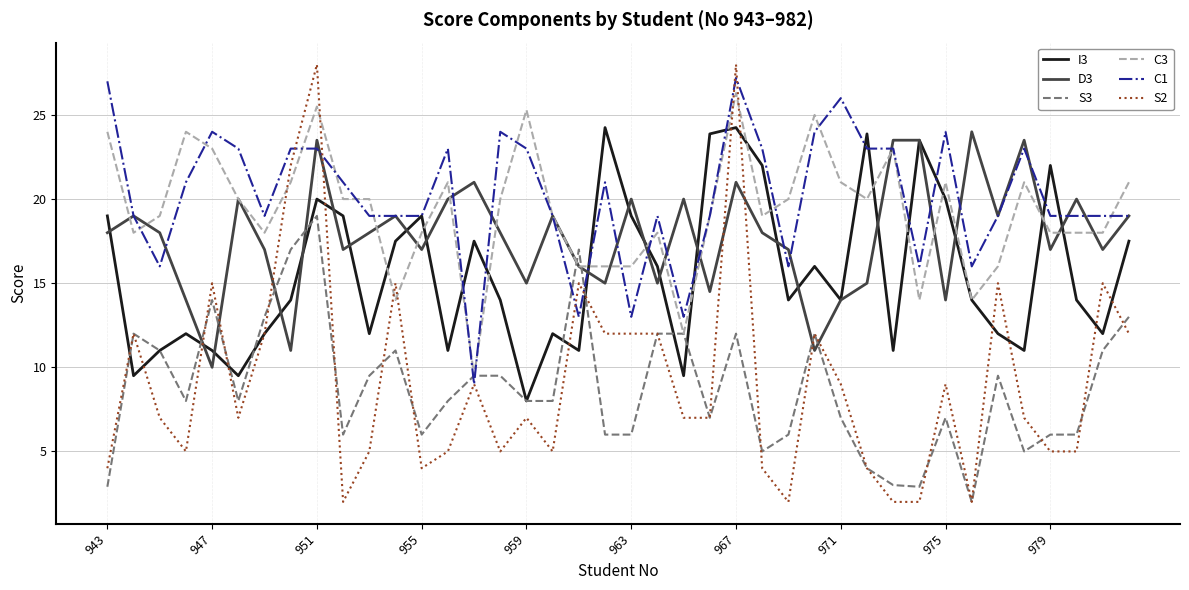

List the series in order of their peak value, lowest first.

S3, D3, I3, C3, C1, S2